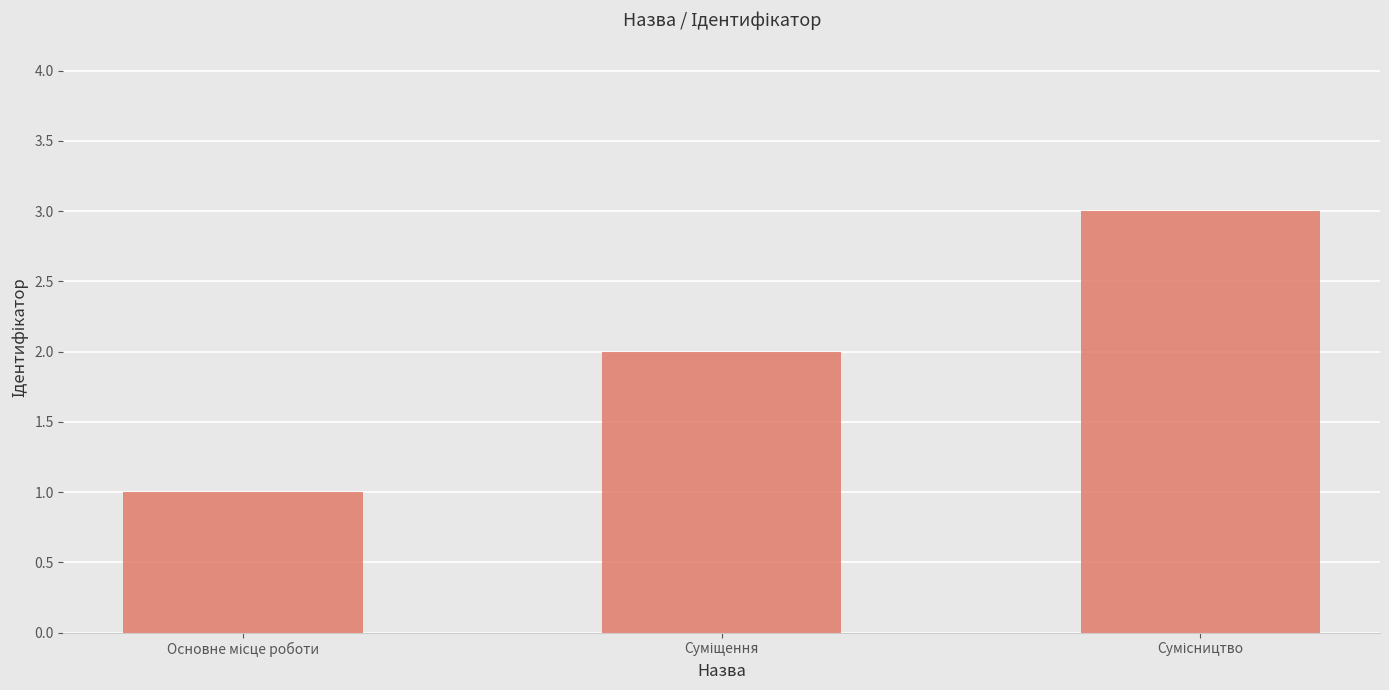

How many values are below 2?

1